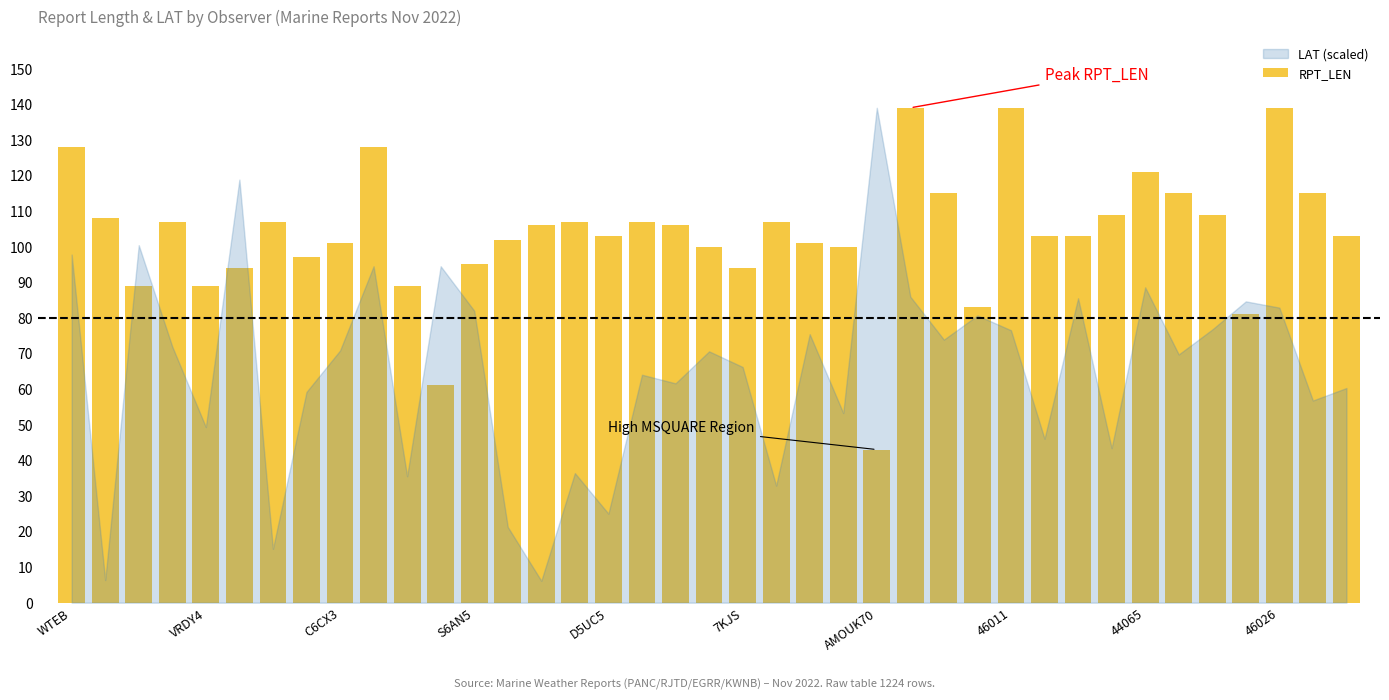

What is the minimum value shown in the chart?

43